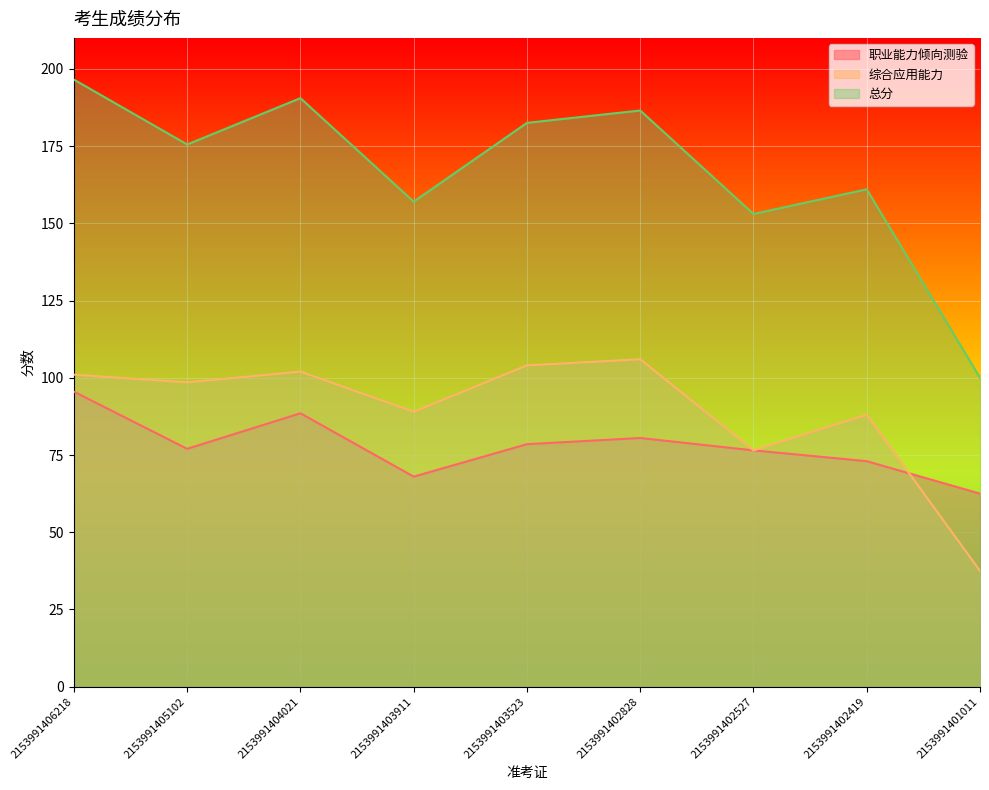

Is the value of 综合应用能力 at 2153991402527 greater than the value of 总分 at 2153991403911?

No